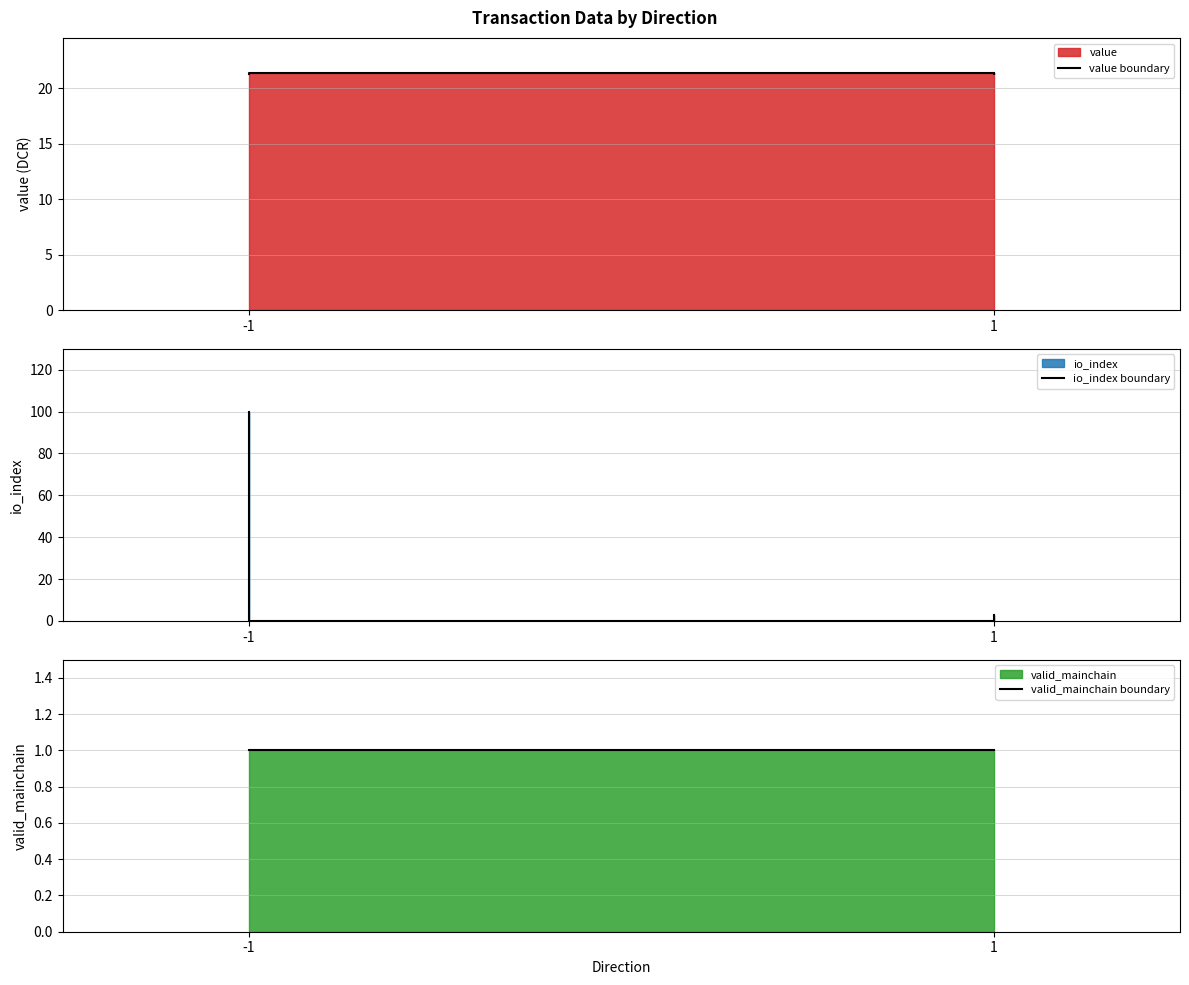

List the series in order of their peak value, highest first.

io_index boundary, value boundary, valid_mainchain boundary